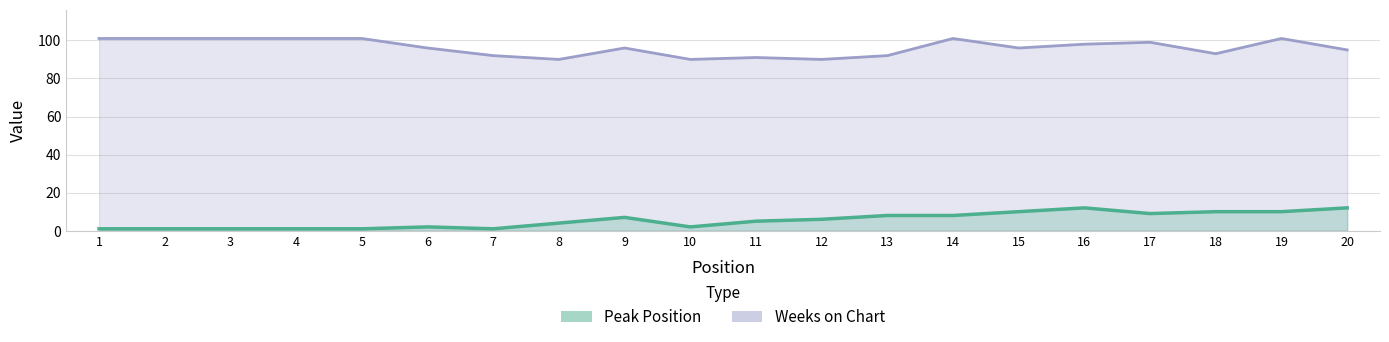

What is the difference between the maximum and minimum values in the Weeks on Chart series?

11